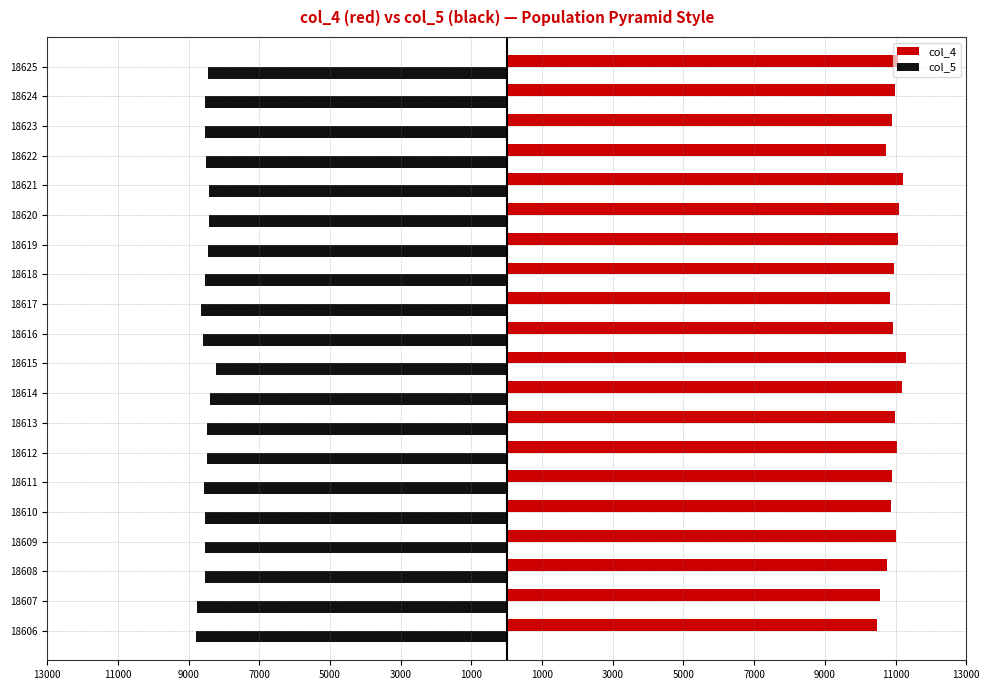

How many data points in col_4 are above 10991?

9